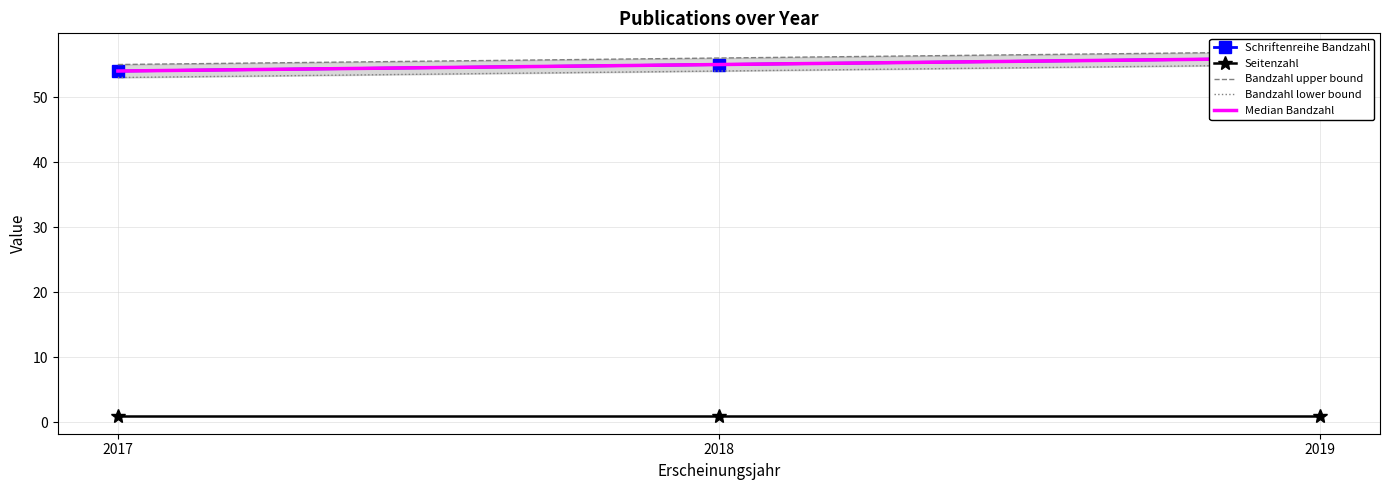

Reading right to left, extract all data points from this chart.

Schriftenreihe Bandzahl: 2019=56	2018=55	2017=54
Seitenzahl: 2019=1	2018=1	2017=1
Bandzahl upper bound: 2019=57	2018=56	2017=55
Bandzahl lower bound: 2019=55	2018=54	2017=53
Median Bandzahl: 2019=56	2018=55	2017=54